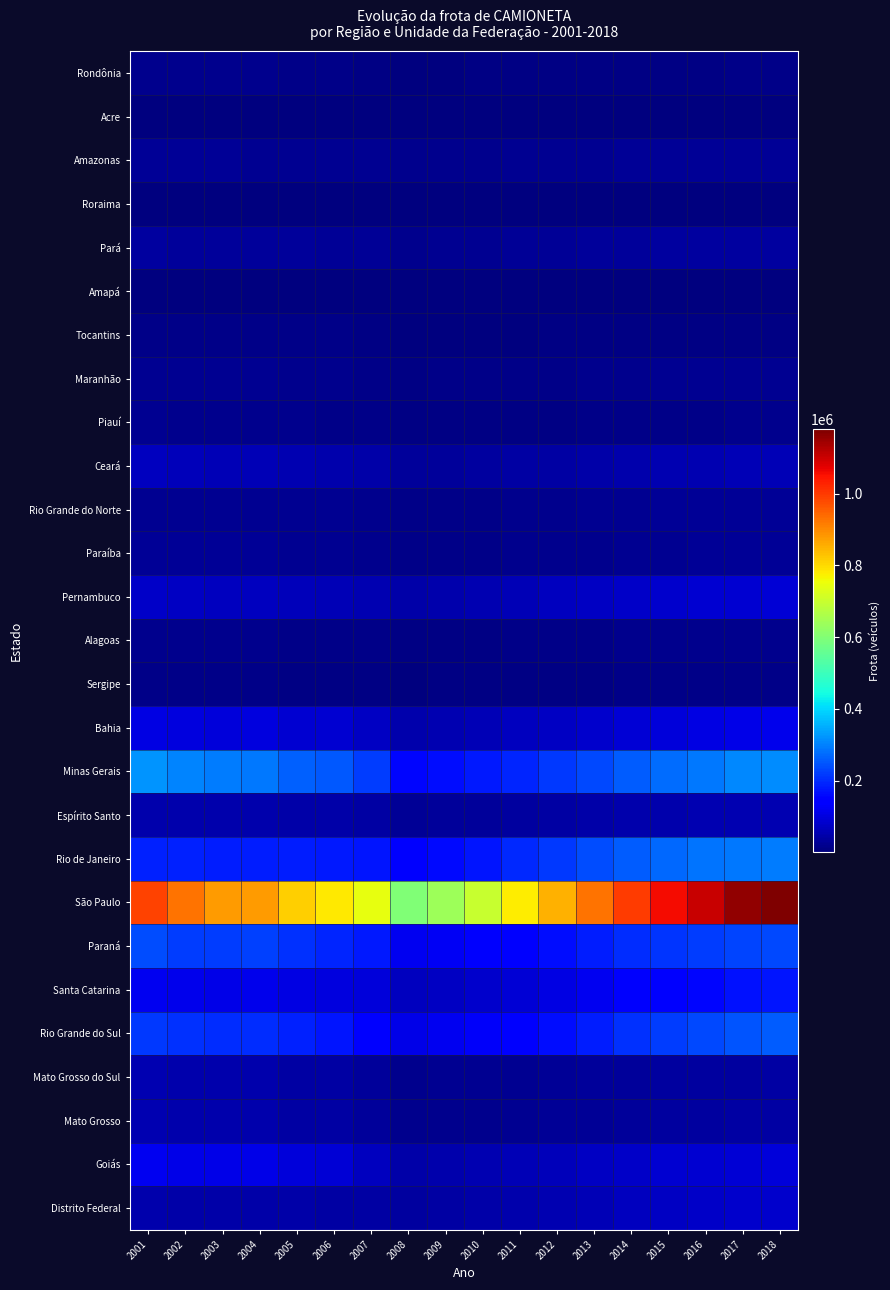

What is the total value across all series at 2003?

2648290